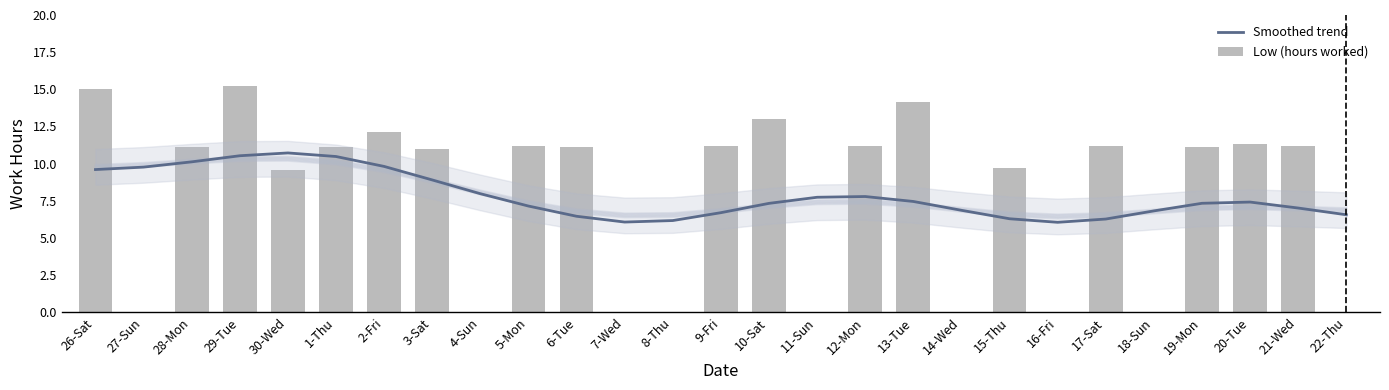

How many data points in Smoothed trend are above 7?

17